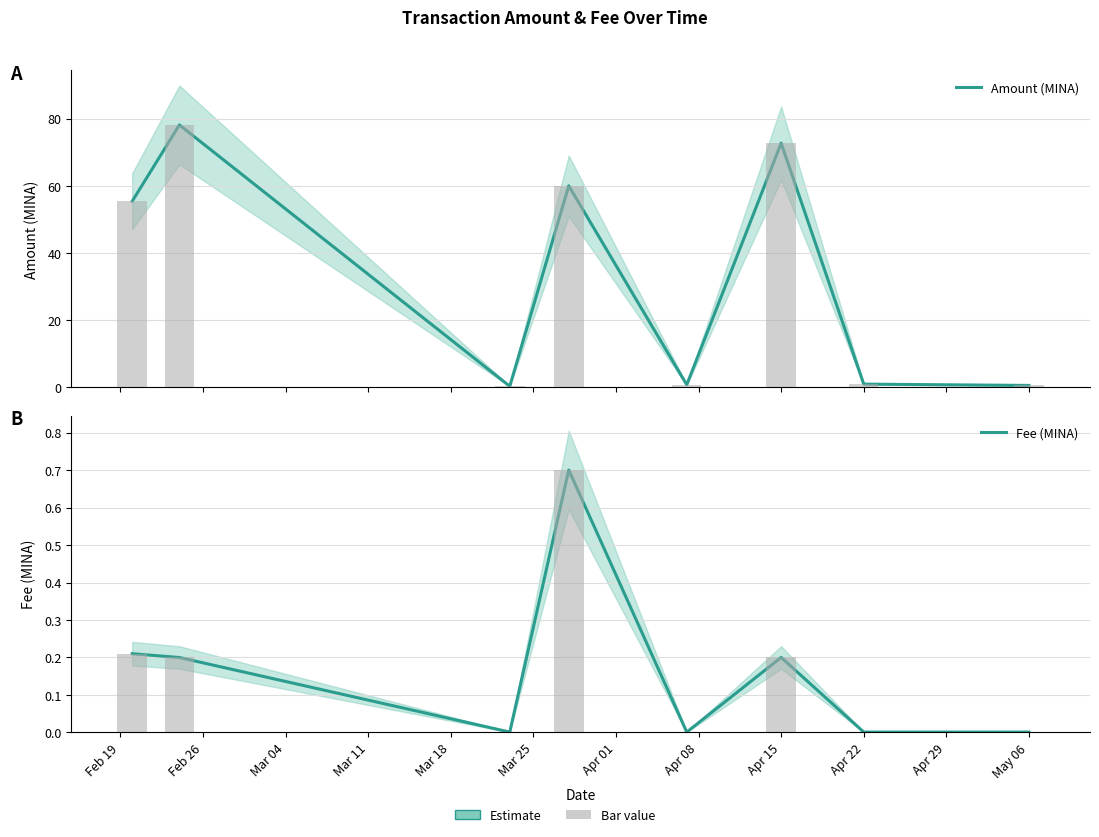

List the series in order of their peak value, highest first.

Amount (MINA), Fee (MINA)